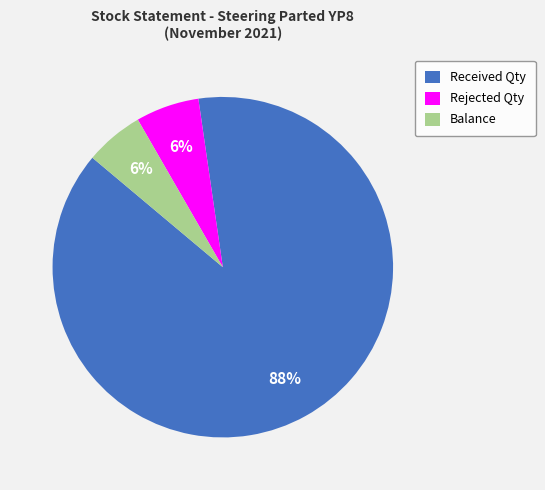

Which has a higher value, Received Qty or Rejected Qty?

Received Qty